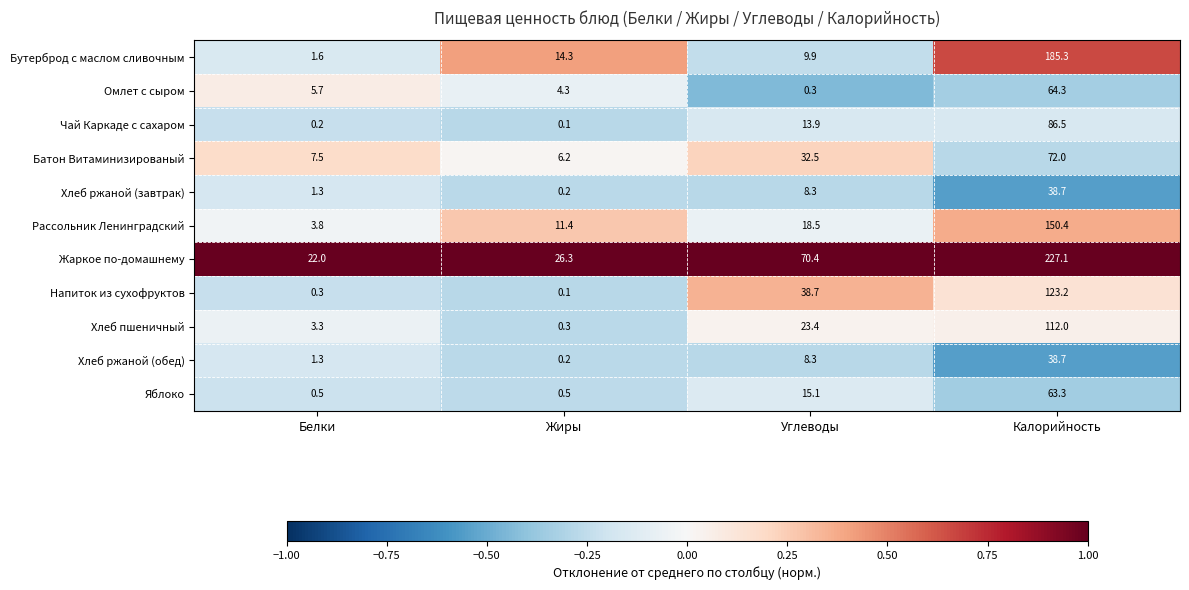

What is the maximum value for Батон Витаминизированый?

72.0